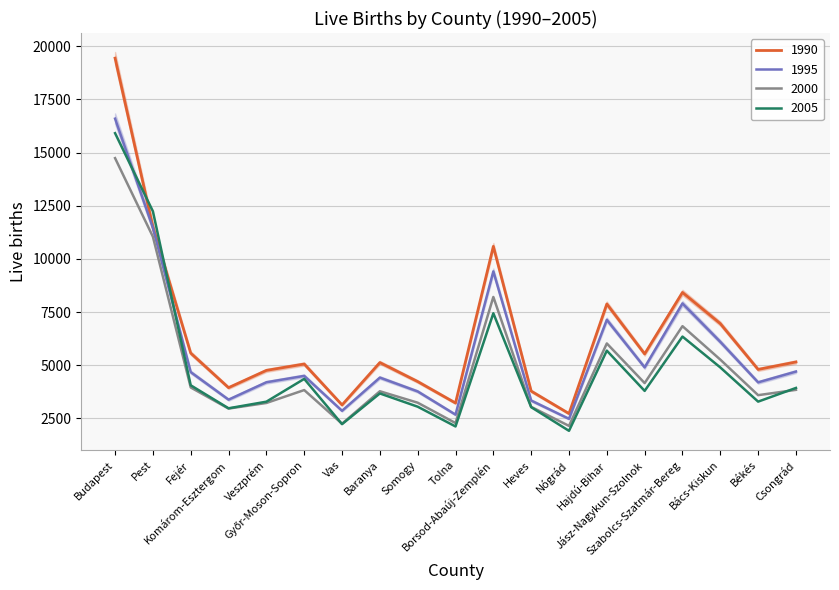

The value of 2005 at Bács-Kiskun is 4895. True or false?

True